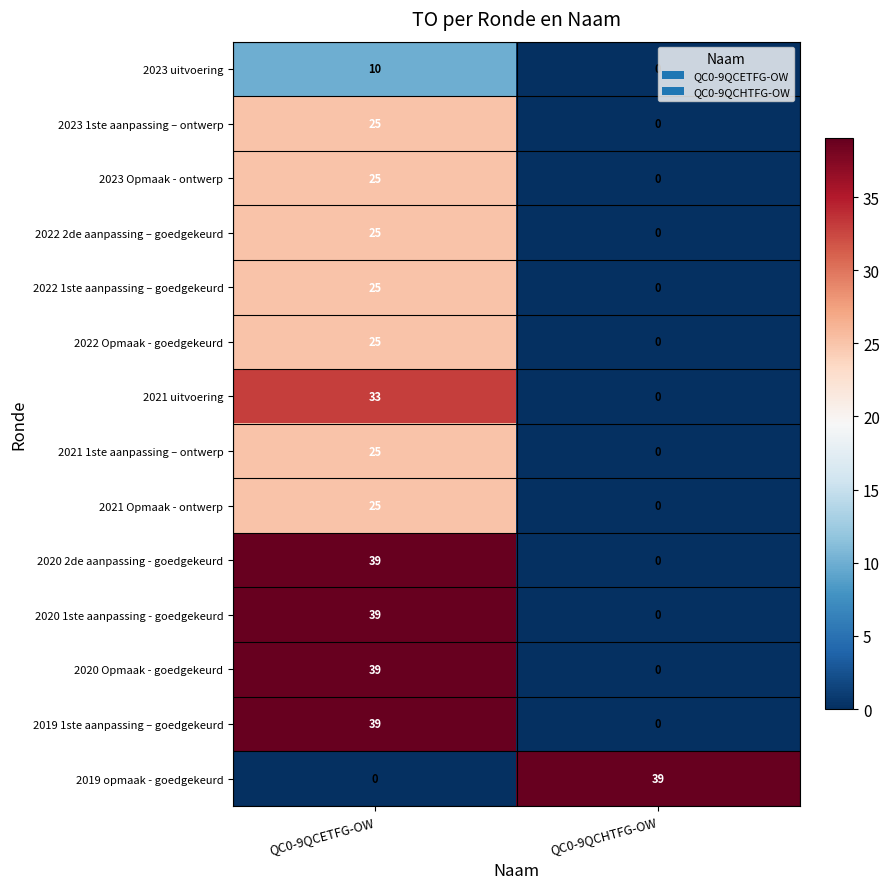

How many values in 2021 Opmaak - ontwerp are above zero?

1